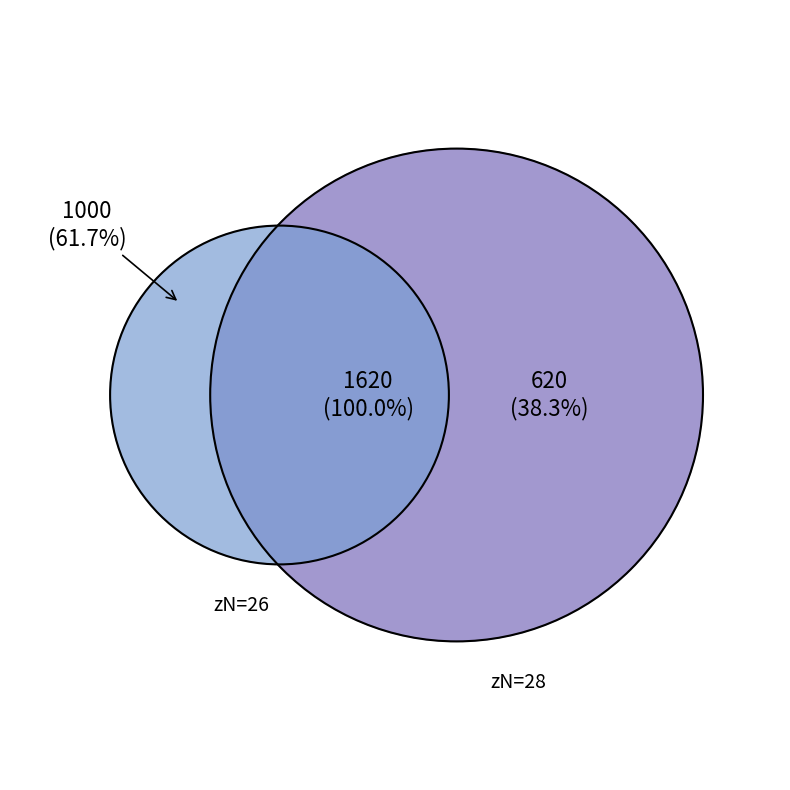

What is the largest slice in the pie chart?

26